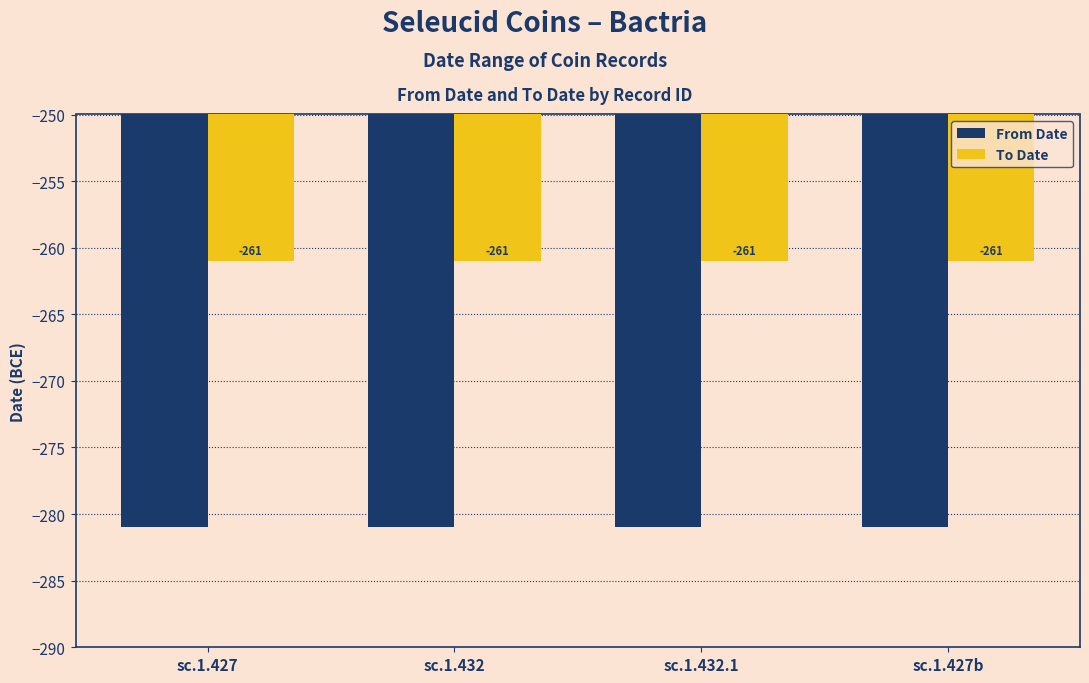

Which series has the largest total across all categories?

To Date